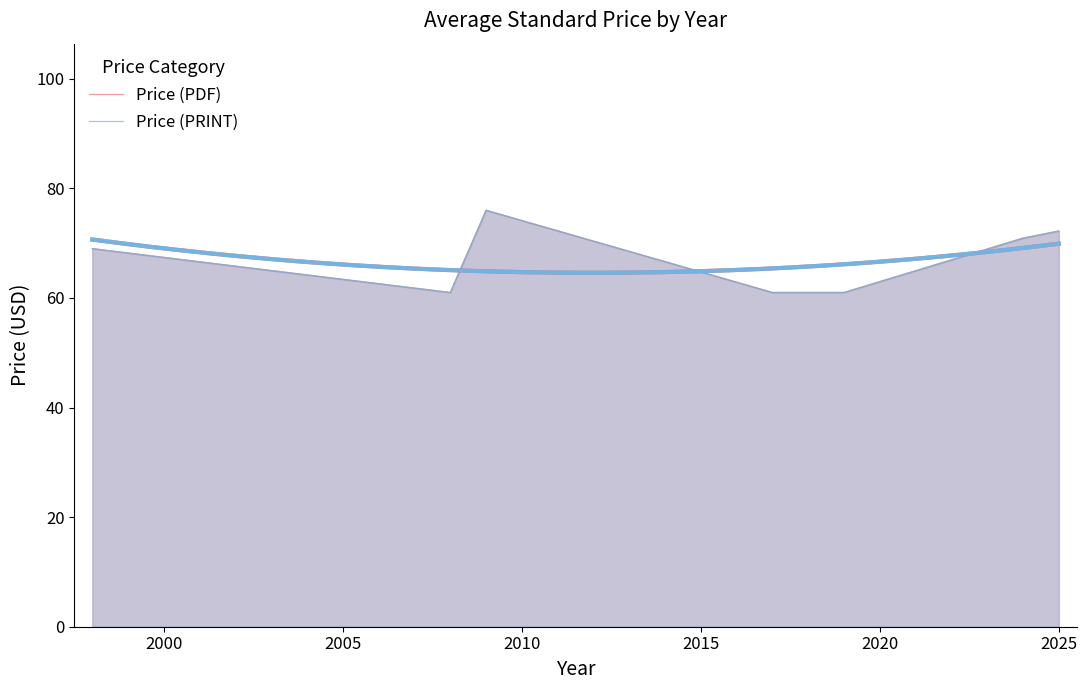

What is the difference between the maximum and minimum values in the Price (PDF) series?

15.0